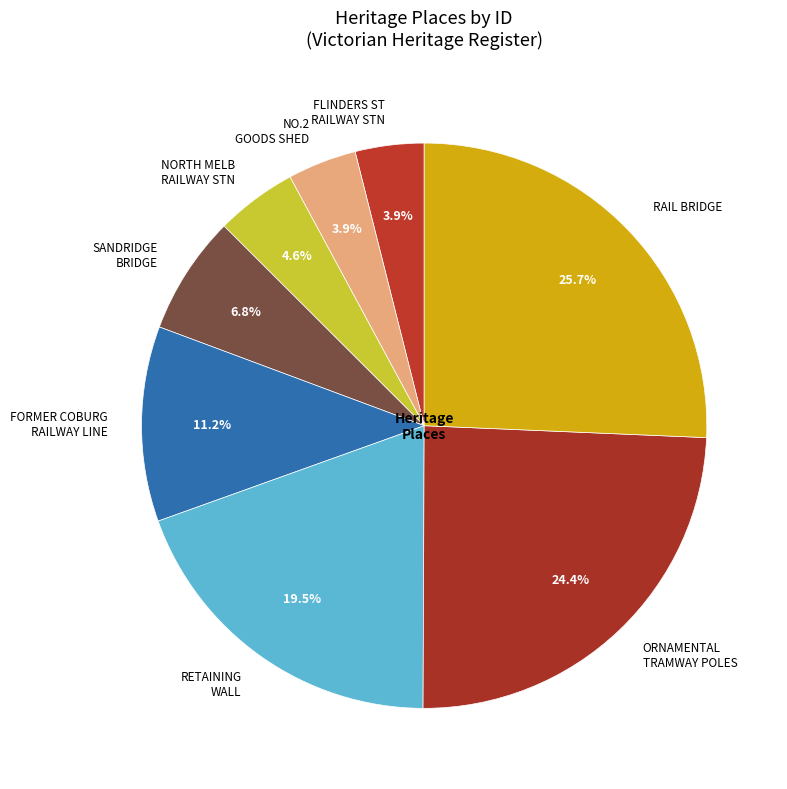

Does any single category account for the majority?

No